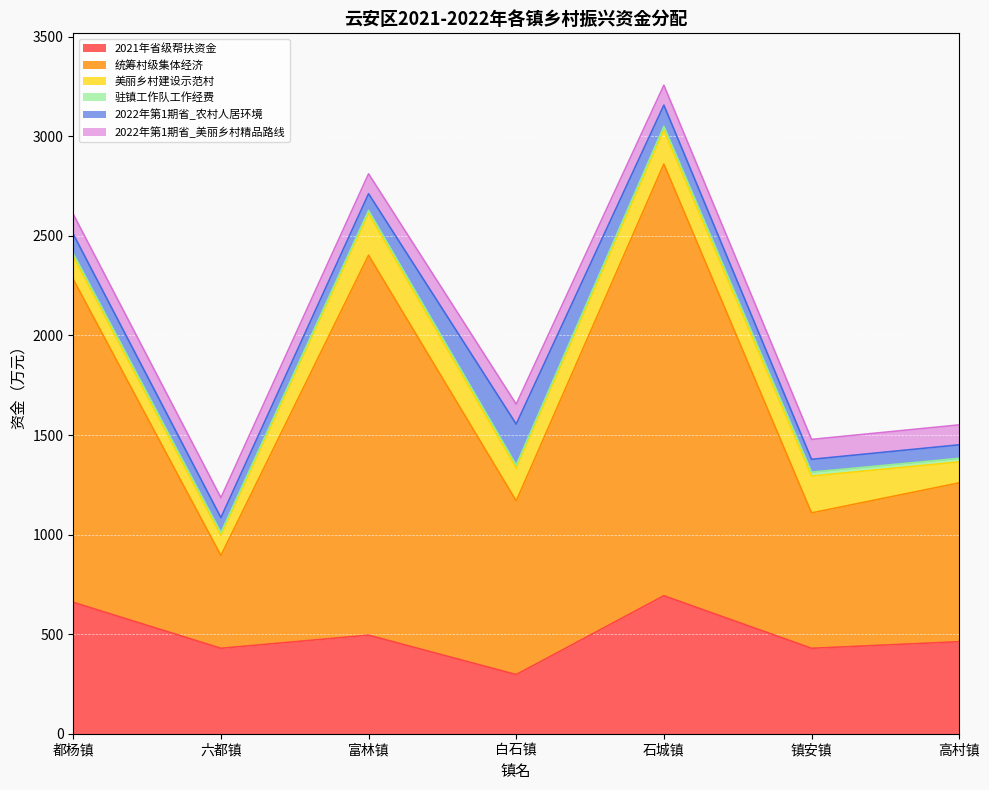

Which series has the widest spread of values?

统筹村级集体经济